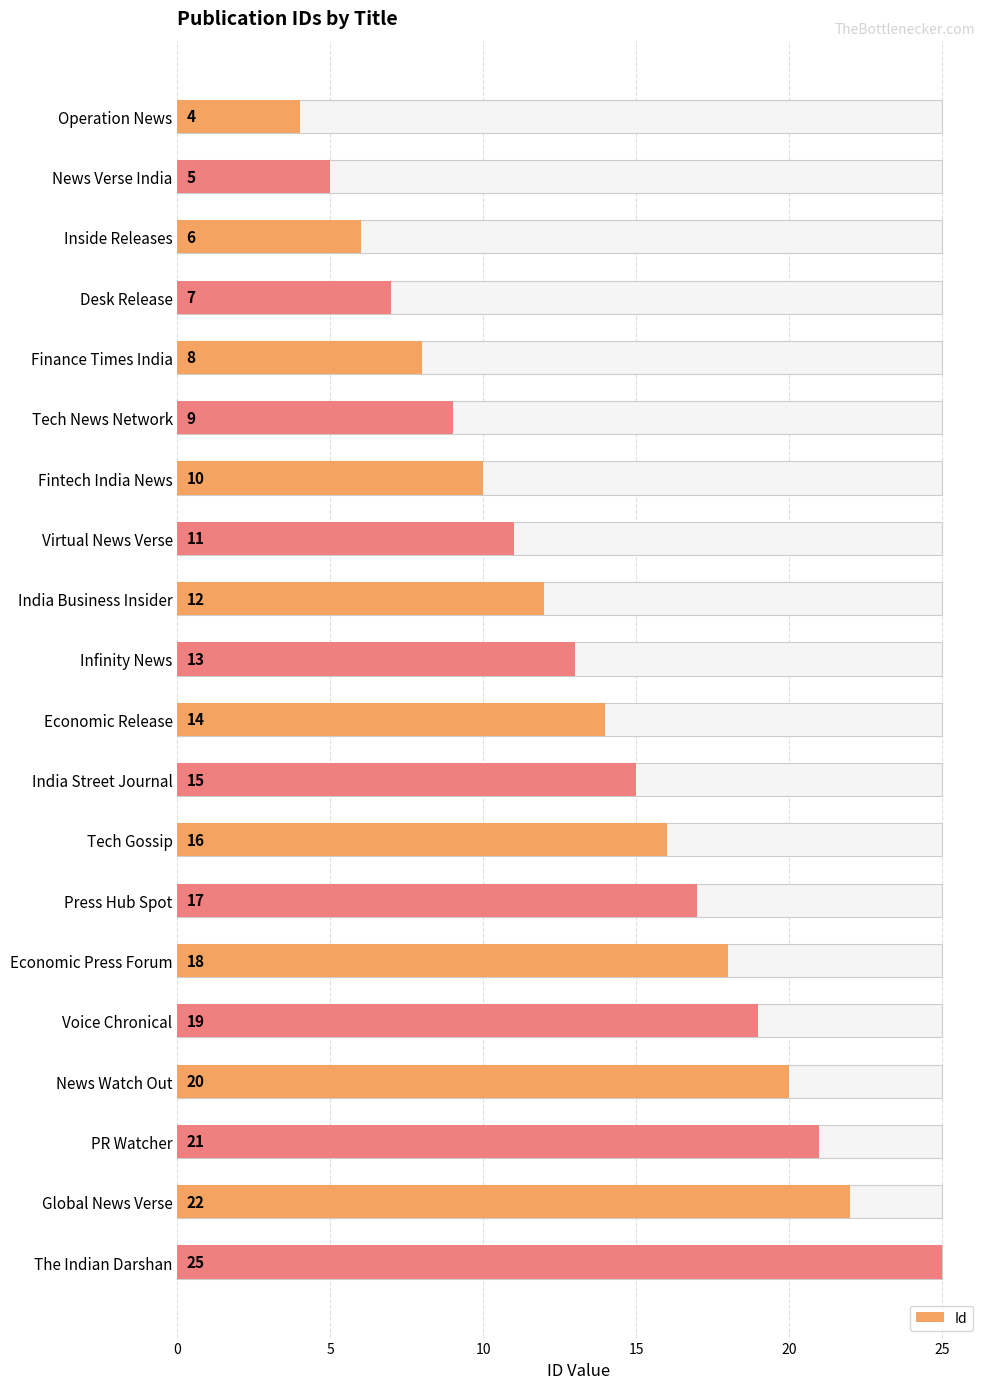

What is the value of the 19th bar from the left?

22